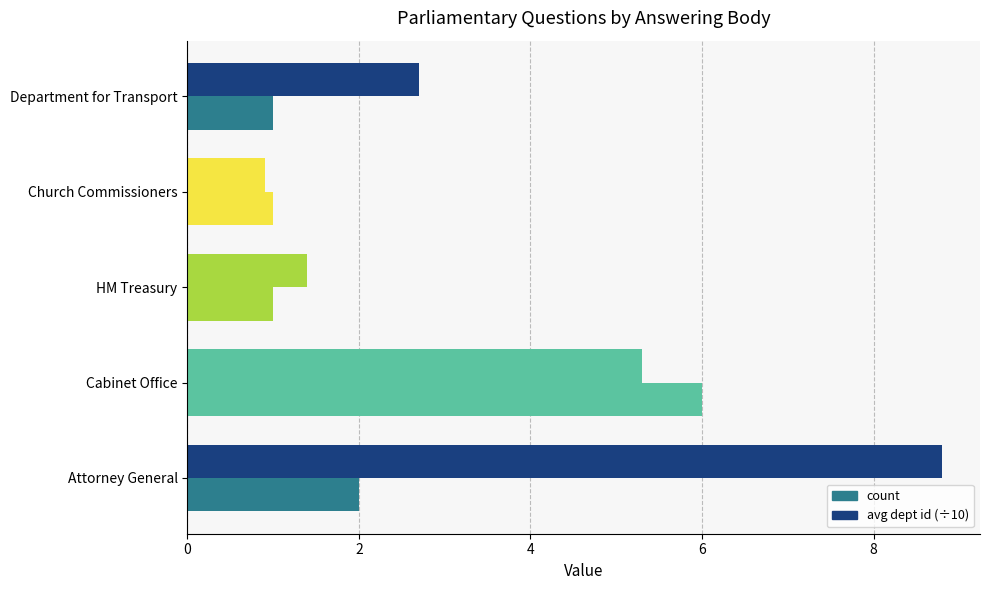

What is the value of the count bar at the 5th from the left?

1.0